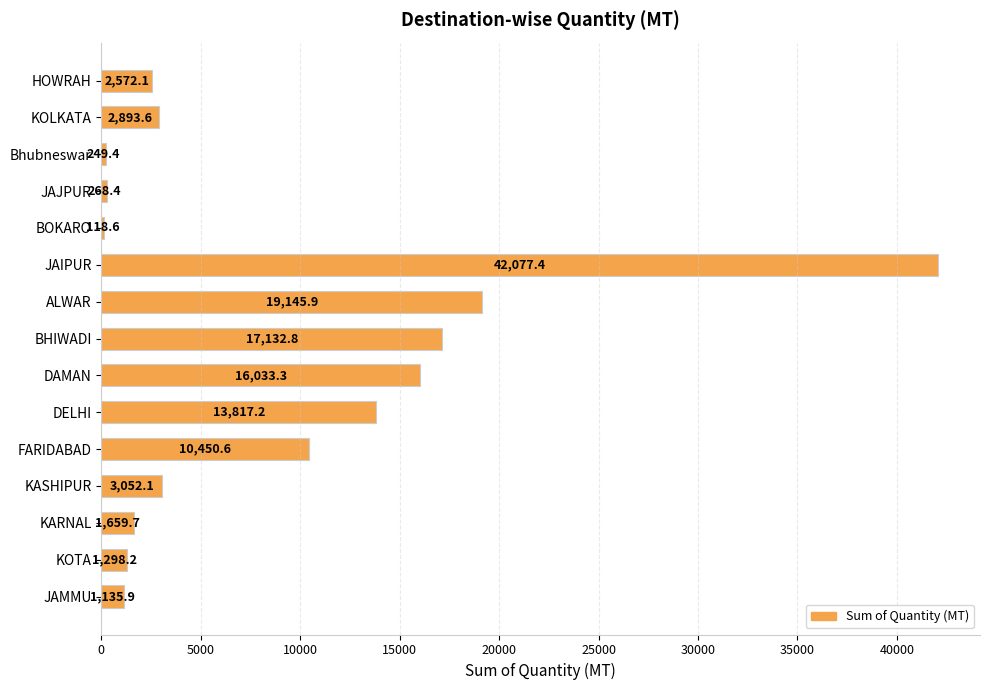

At which label is the value closest to 21098?

ALWAR